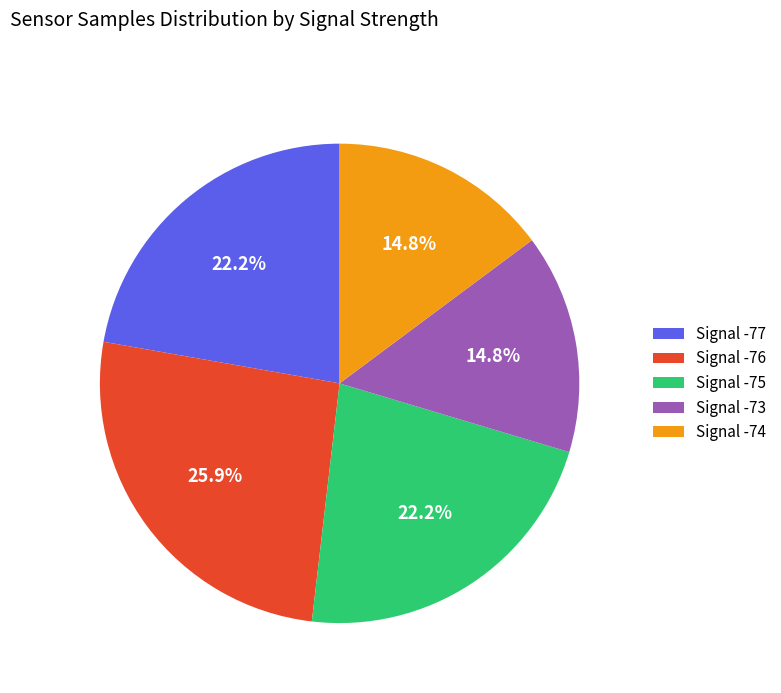

What is the largest slice in the pie chart?

Signal -76